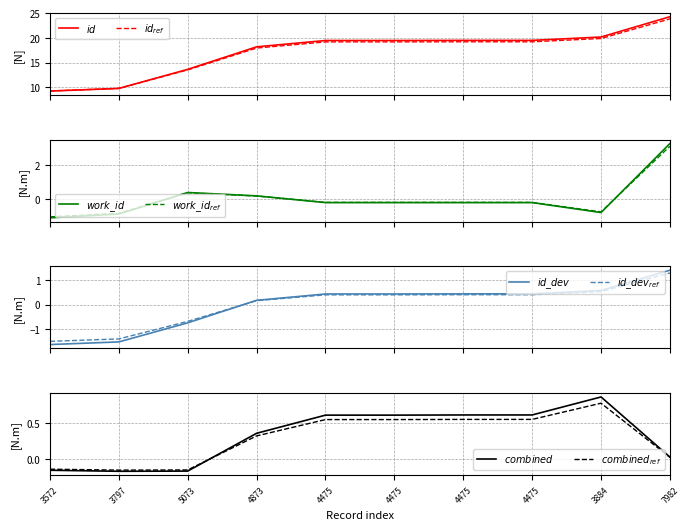

How many categories are shown in the chart?

10